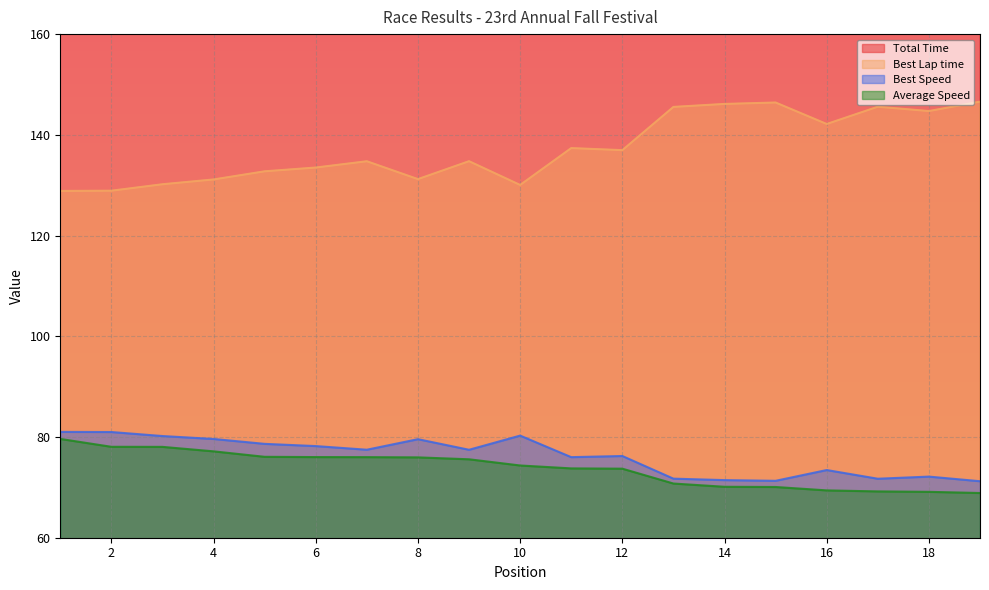

At 18, list the series in order from largest to smallest.

Total Time, Best Lap time, Best Speed, Average Speed